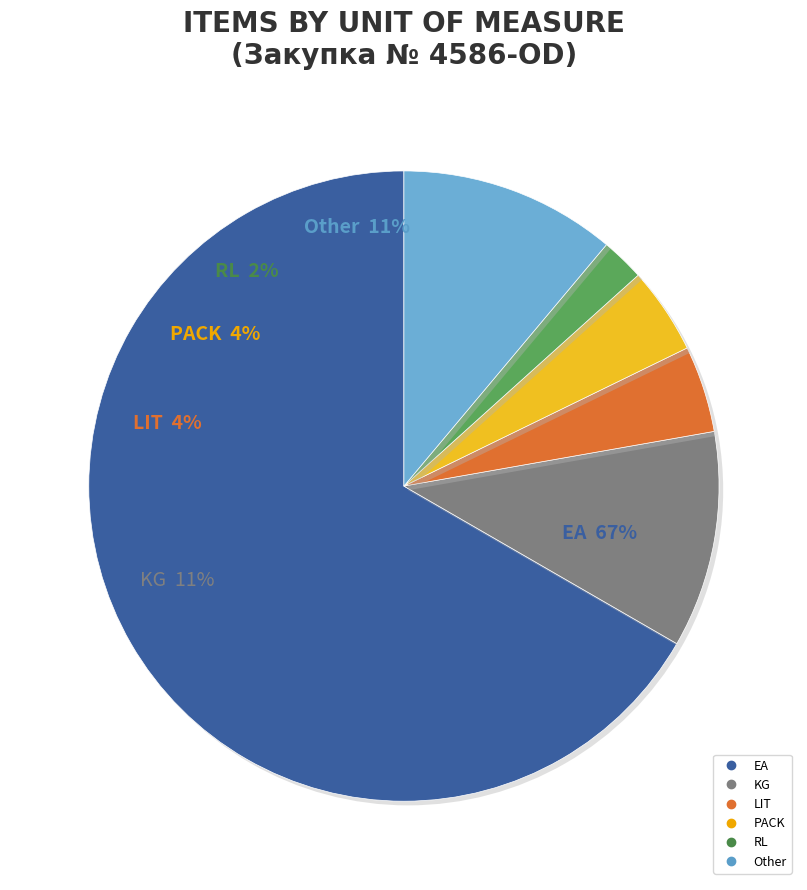

How many slices are in this pie chart?

3